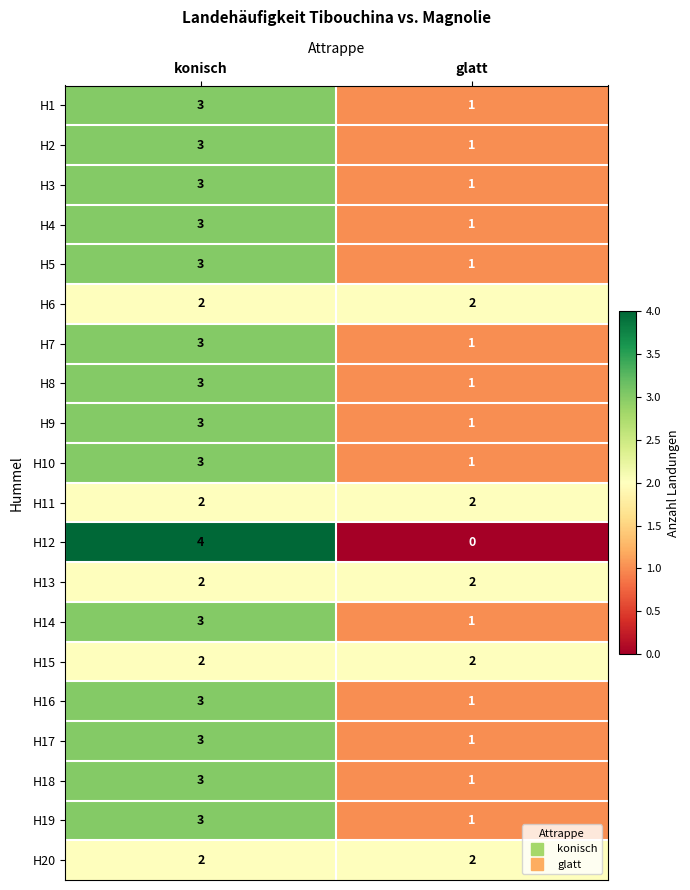

What is the sum of all H8 values?

4